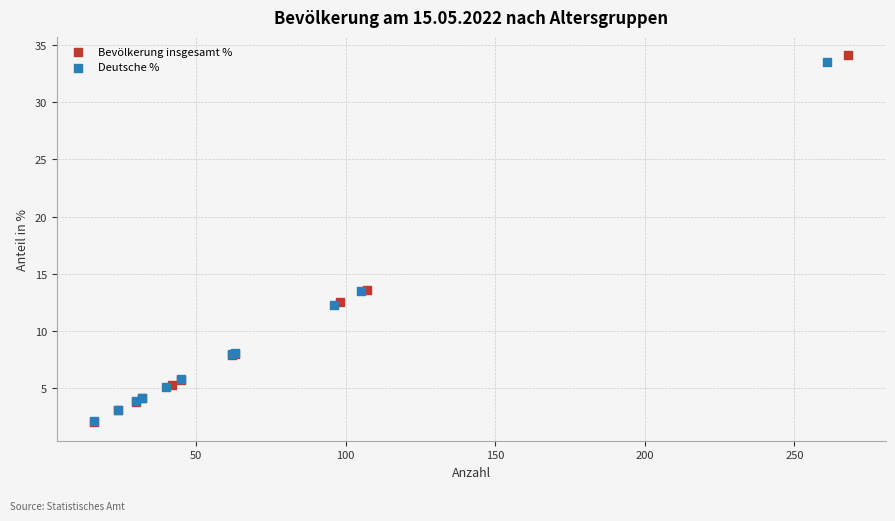

Which series has the largest Y range (max minus min)?

Bevölkerung insgesamt %